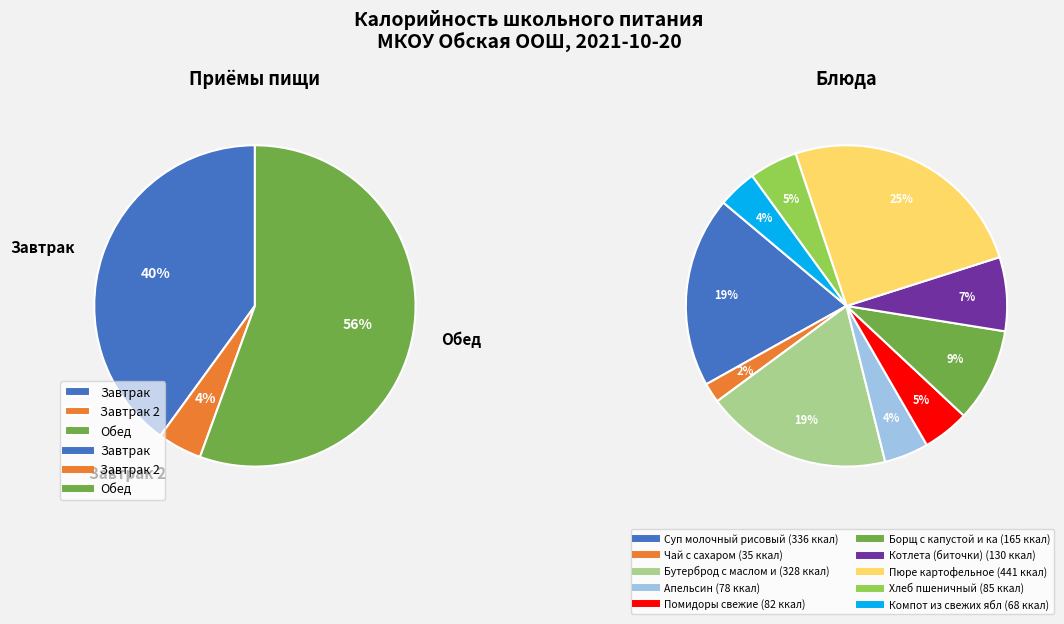

To the nearest percent, what is the difference between the Апельсин and Компот из свежих яблок slice percentages?

1%